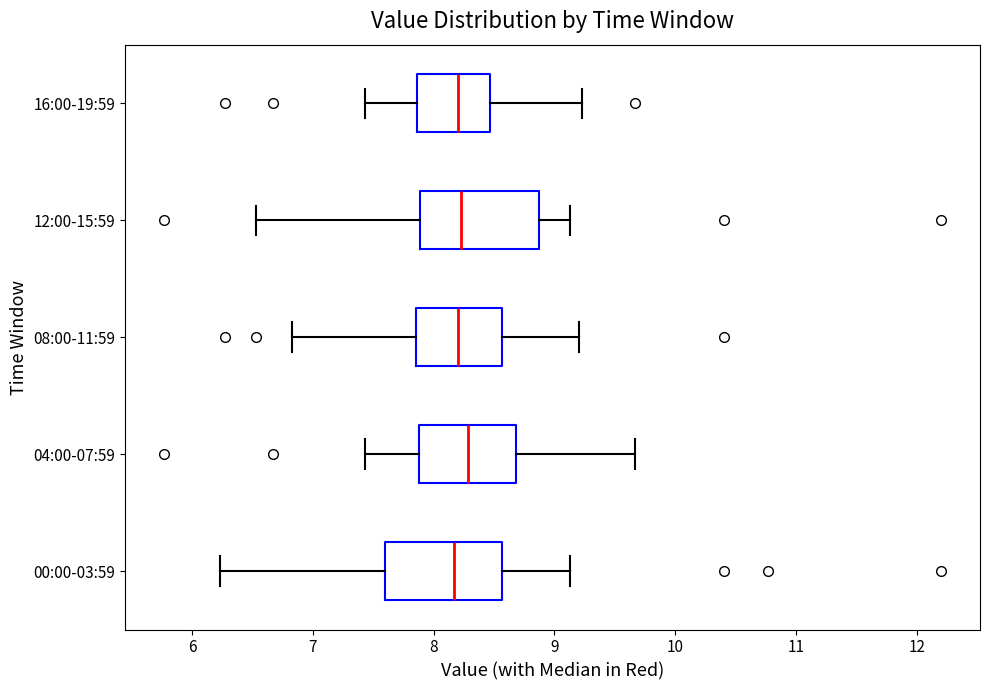

Reading bottom to top, read every box against the x-axis: the position of its median line, the range the box covers, and the ends of its whiskers. The values are not printed on the chart, so give them approximately, as read against the axis.

00:00-03:59: median 8.2, box 7.6 to 8.6, whiskers 6.2 to 9.1
04:00-07:59: median 8.3, box 7.9 to 8.7, whiskers 7.4 to 9.7
08:00-11:59: median 8.2, box 7.9 to 8.6, whiskers 6.8 to 9.2
12:00-15:59: median 8.2, box 7.9 to 8.9, whiskers 6.5 to 9.1
16:00-19:59: median 8.2, box 7.9 to 8.5, whiskers 7.4 to 9.2